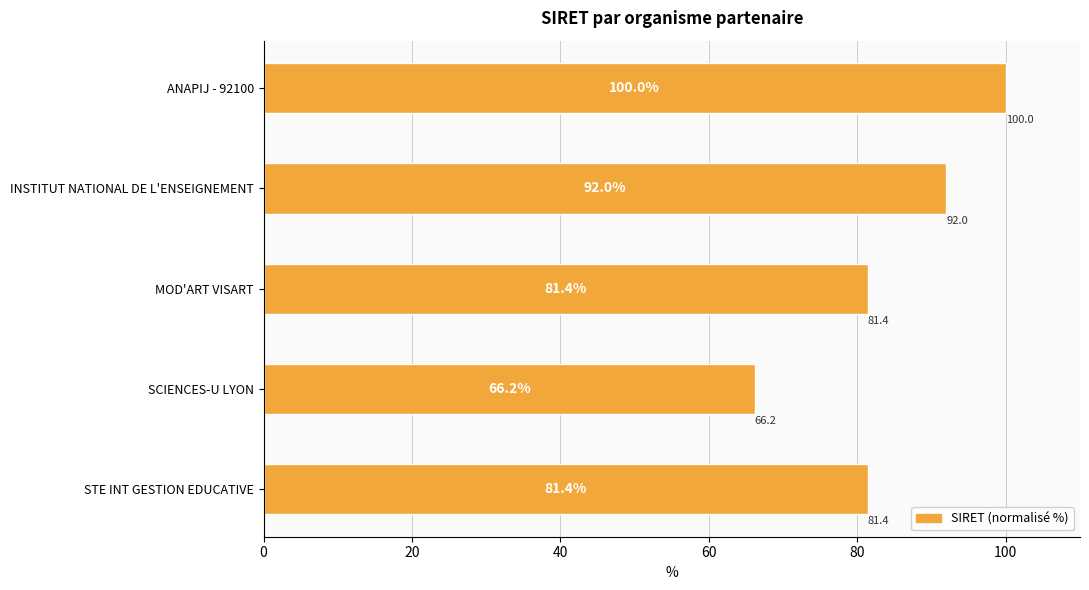

What is the ratio of the value at MOD'ART VISART to the value at ANAPIJ - 92100?

0.8